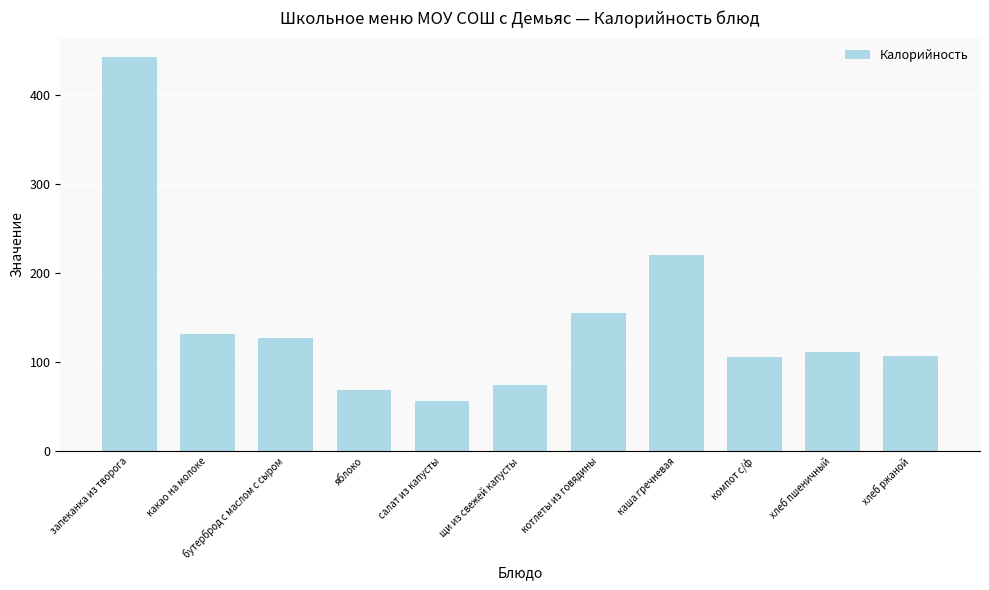

What is the minimum value shown in the chart?

56.6